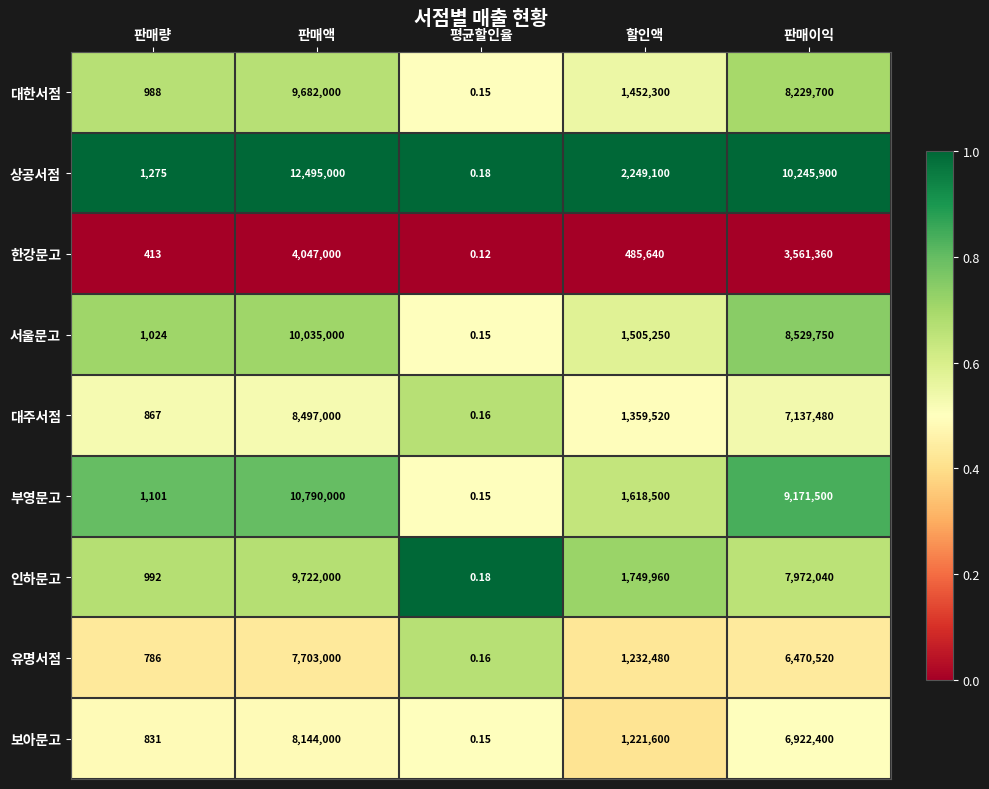

At which label does 대주서점 first exceed 1359520?

판매액